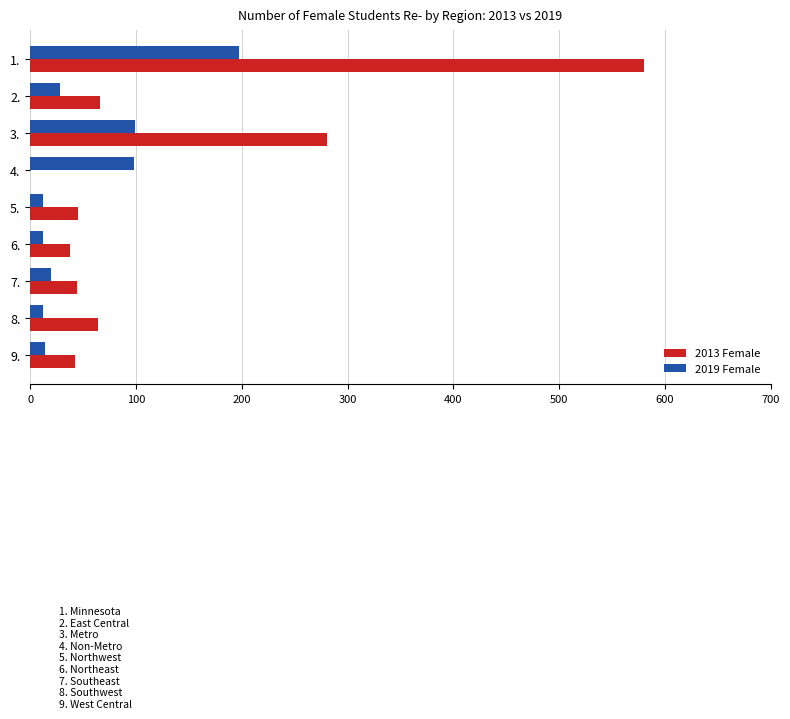

What is the average value of the 2013 Female series?

129